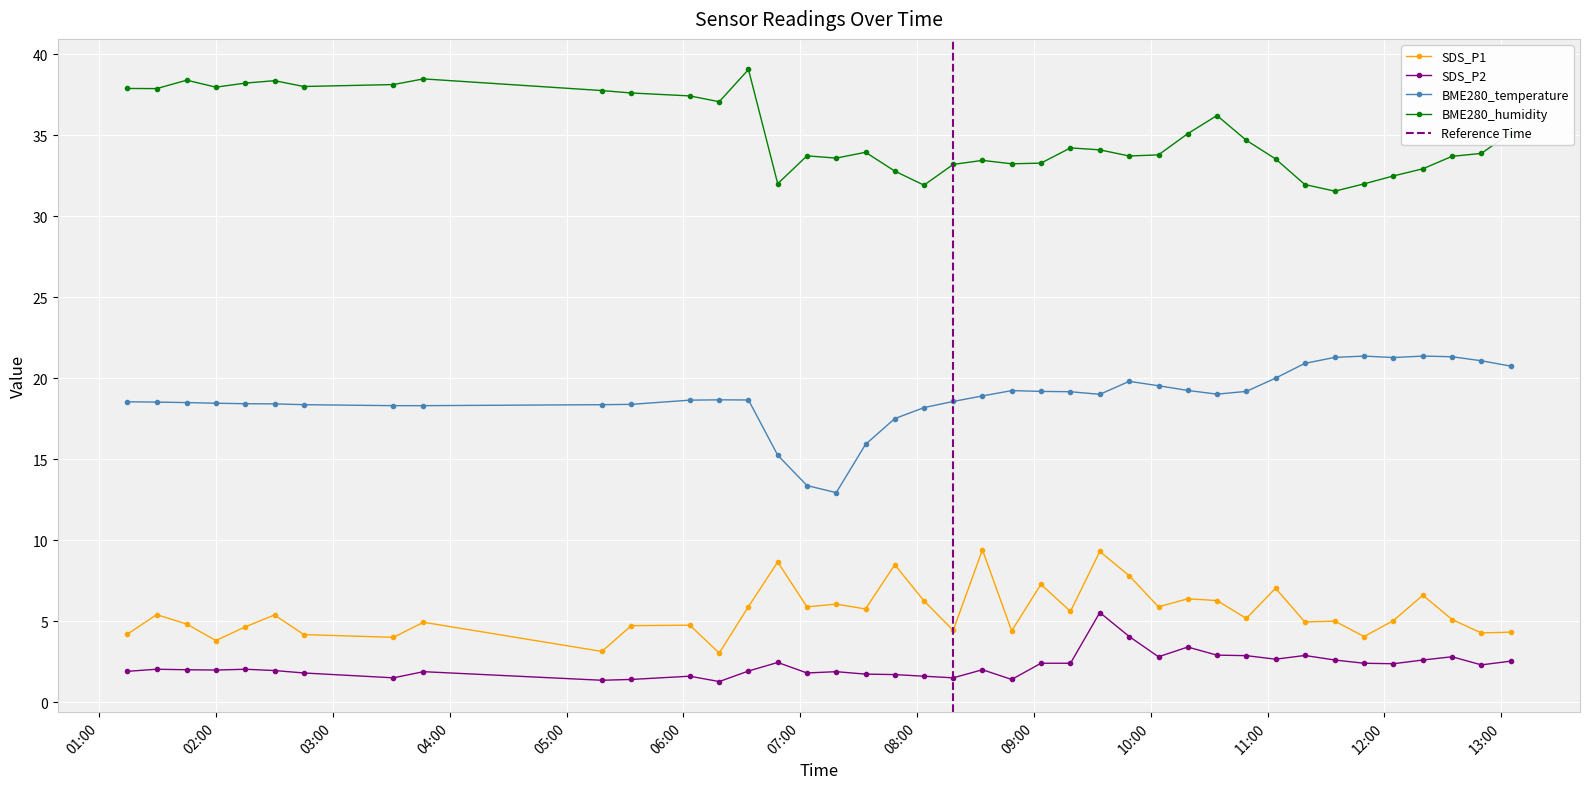

True or false: BME280_humidity and BME280_temperature intersect in this chart.

False